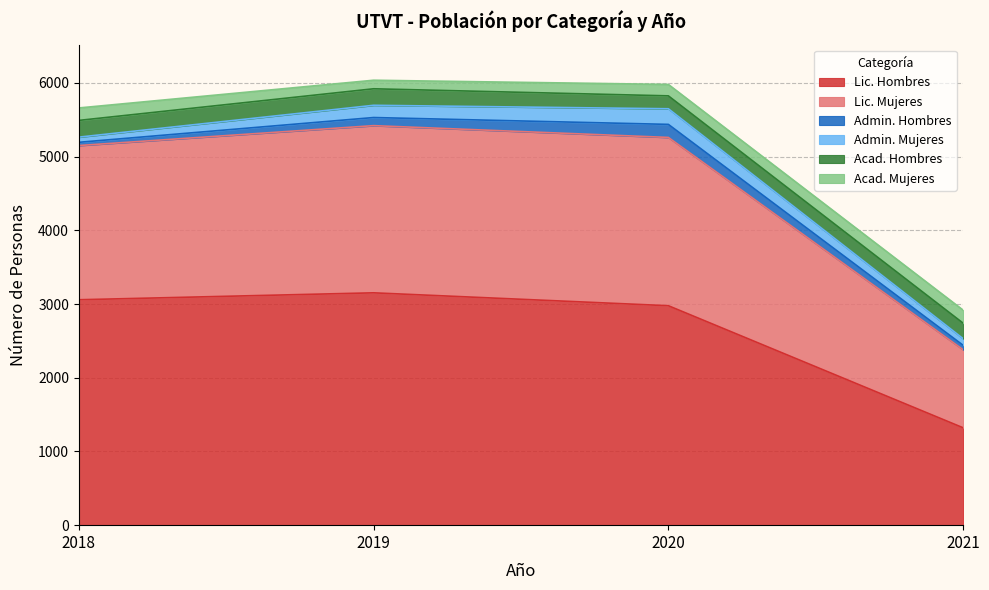

What is the sum of all Acad. Hombres values?

836